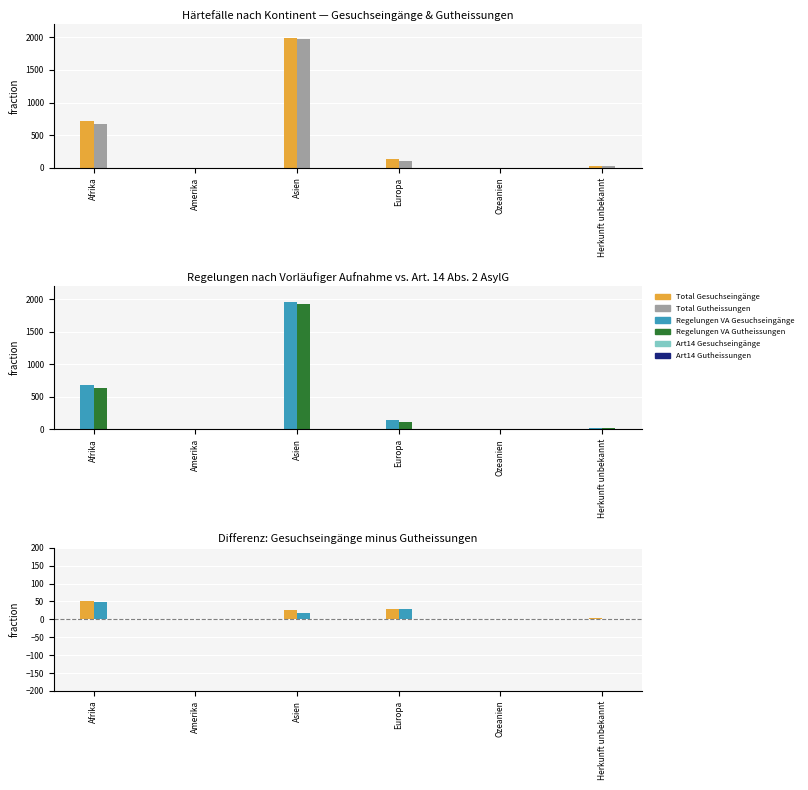

Reading left to right, extract all data points from this chart.

Total Gesuchseingänge: 718	1	1997	136	0	21
Total Gutheissungen: 667	0	1972	108	0	18
Regelungen VA Gesuchseingänge: 683	1	1949	135	0	14
Regelungen VA Gutheissungen: 635	0	1931	107	0	12
Total Gesuchseingänge diff: 51	1	25	28	0	3
Regelungen VA Gesuchseingänge diff: 48	1	18	28	0	2